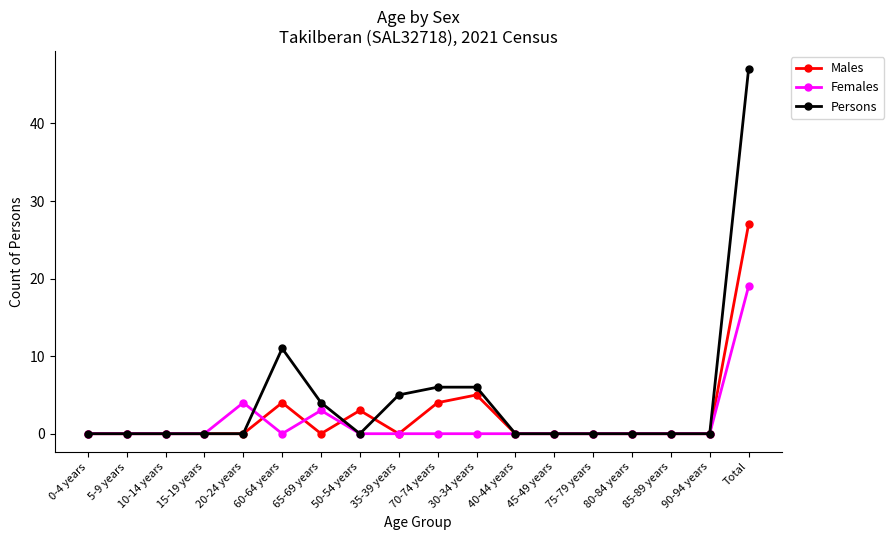

Rank the series by their average value, from highest to lowest.

Persons, Males, Females